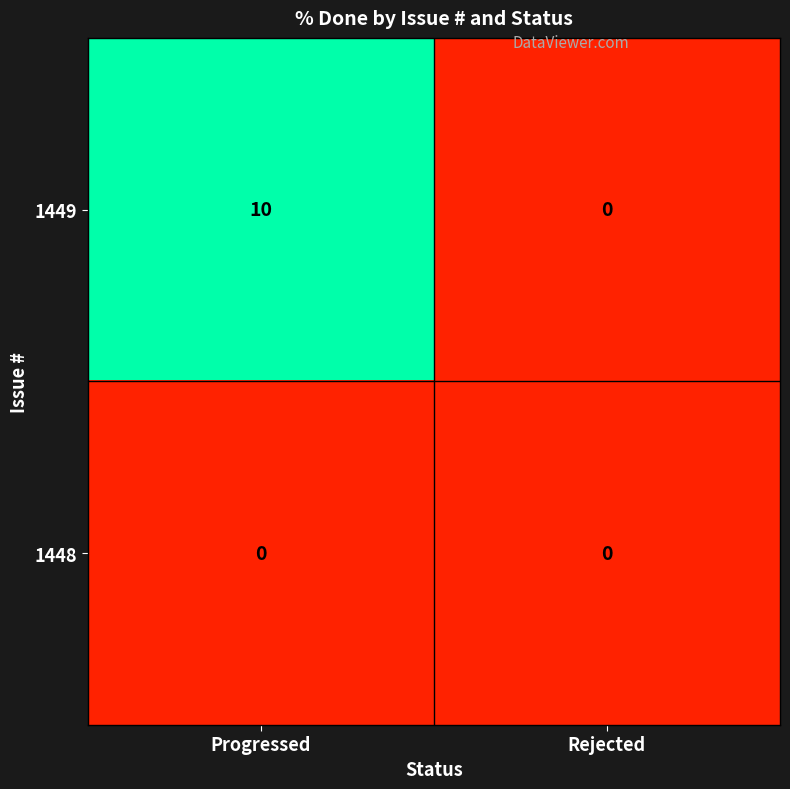

True or false: 1449 has a value of -7 at Rejected.

False